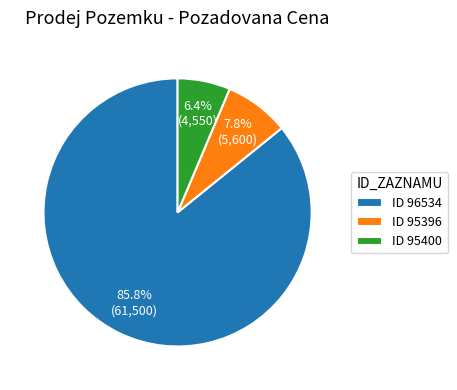

Which slice represents more than half of the pie?

ID 96534